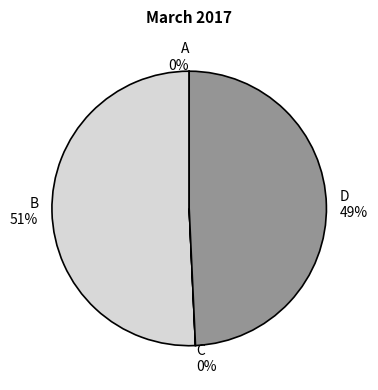

Approximately how many times larger is the value at B 51% compared to D 49%?

1.0